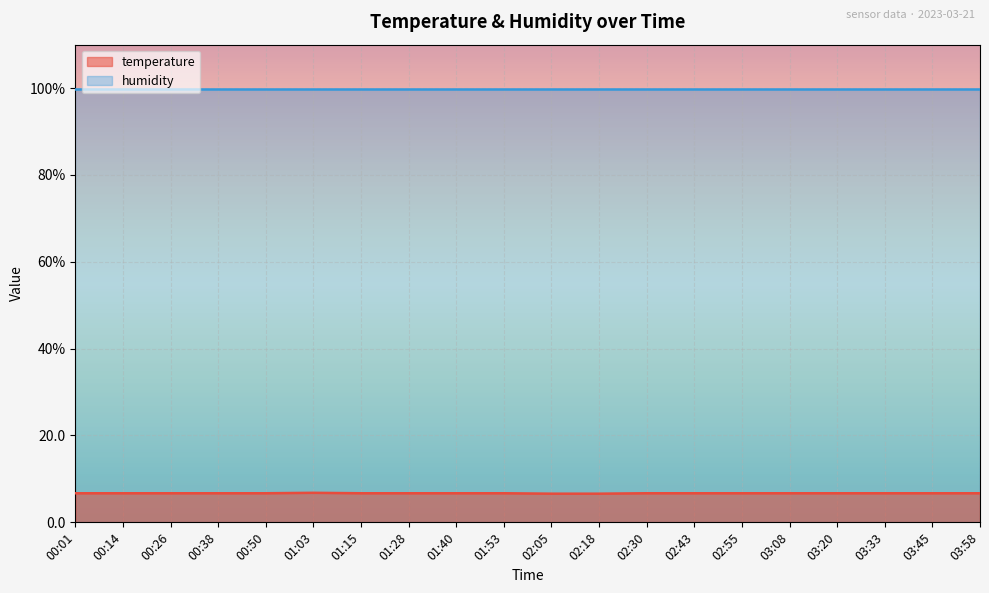

Approximately how many times larger is the value at 03:20 compared to 03:08?

1.0